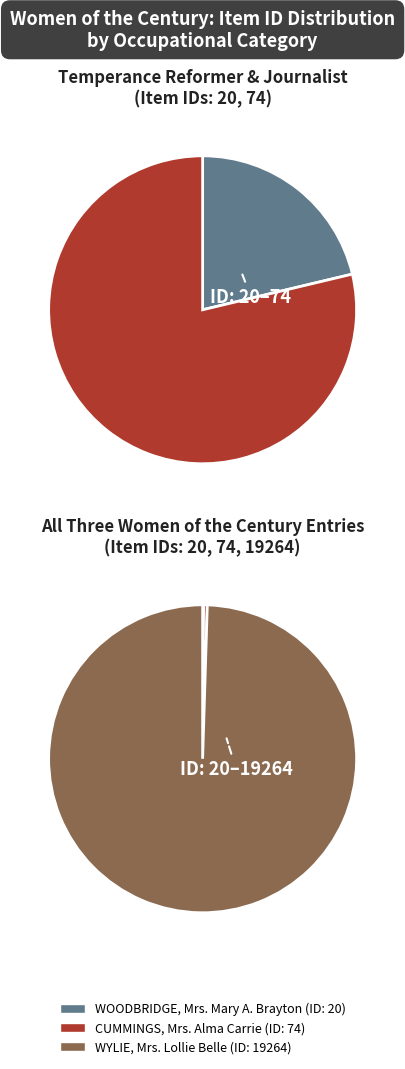

Which category accounts for the majority?

CUMMINGS, Mrs. Alma Carrie